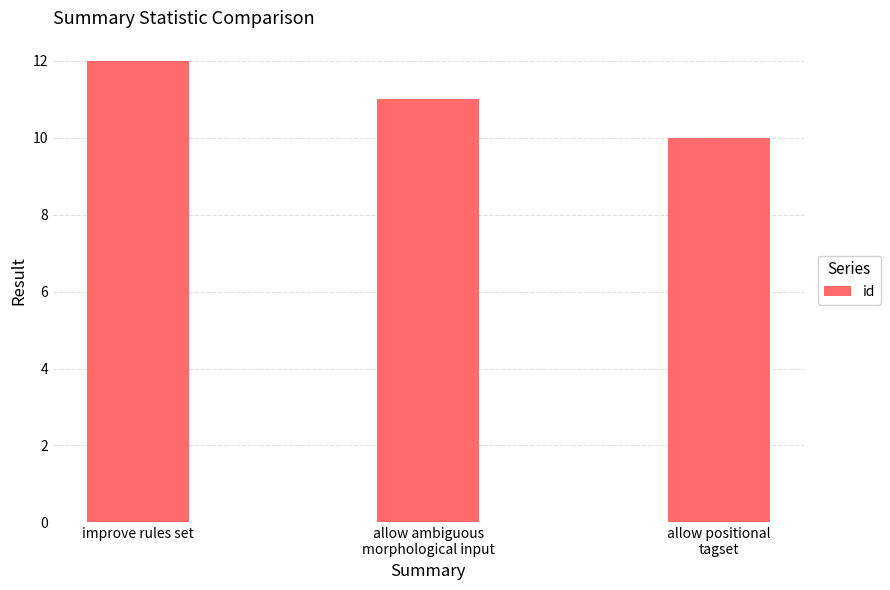

What value does the data have at improve rules set?

12